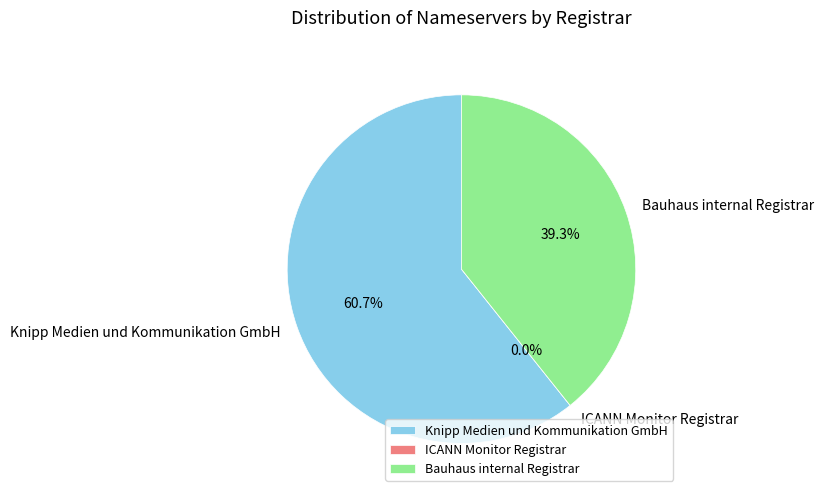

Rank the categories by value from highest to lowest.

Knipp Medien und Kommunikation GmbH, Bauhaus internal Registrar, ICANN Monitor Registrar